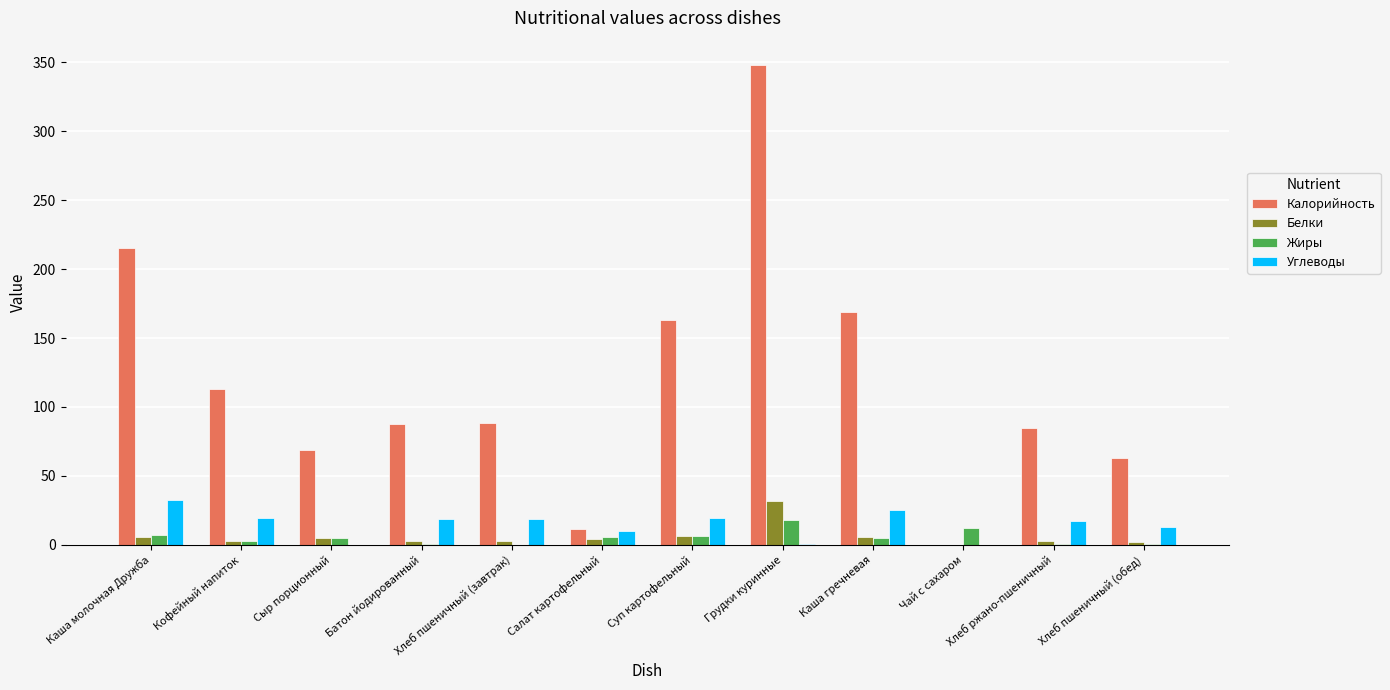

The value of Углеводы at Суп картофельный is 31.6. True or false?

False